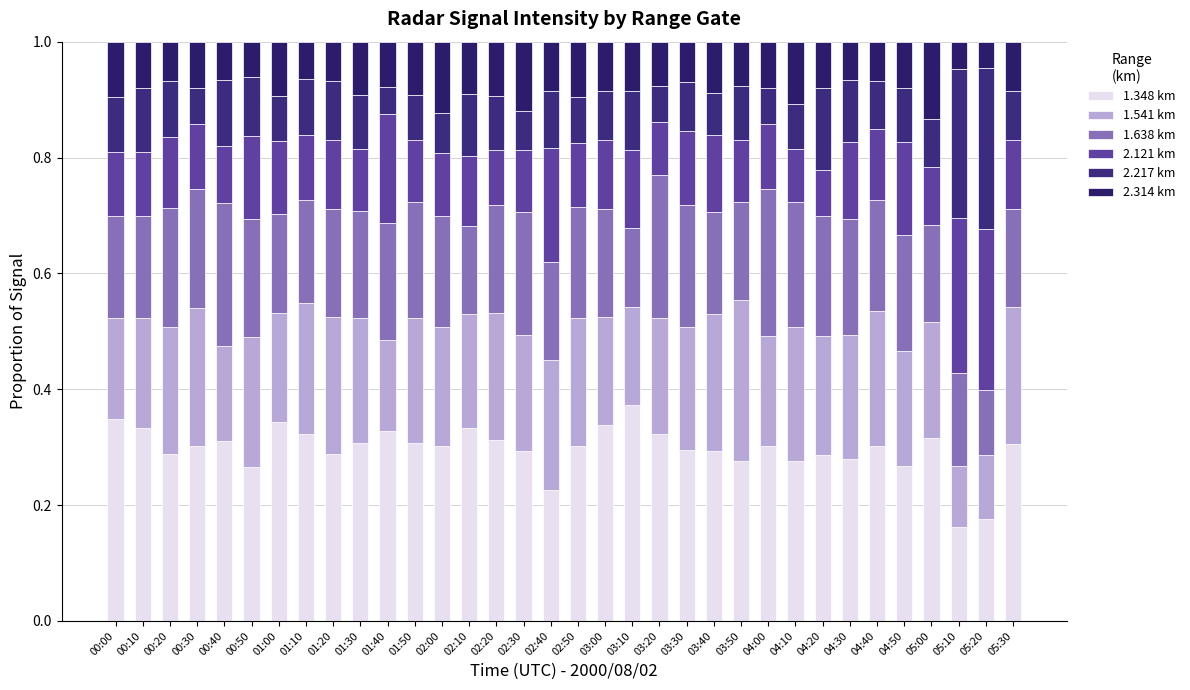

At how many categories does at least one series exceed 0?

34